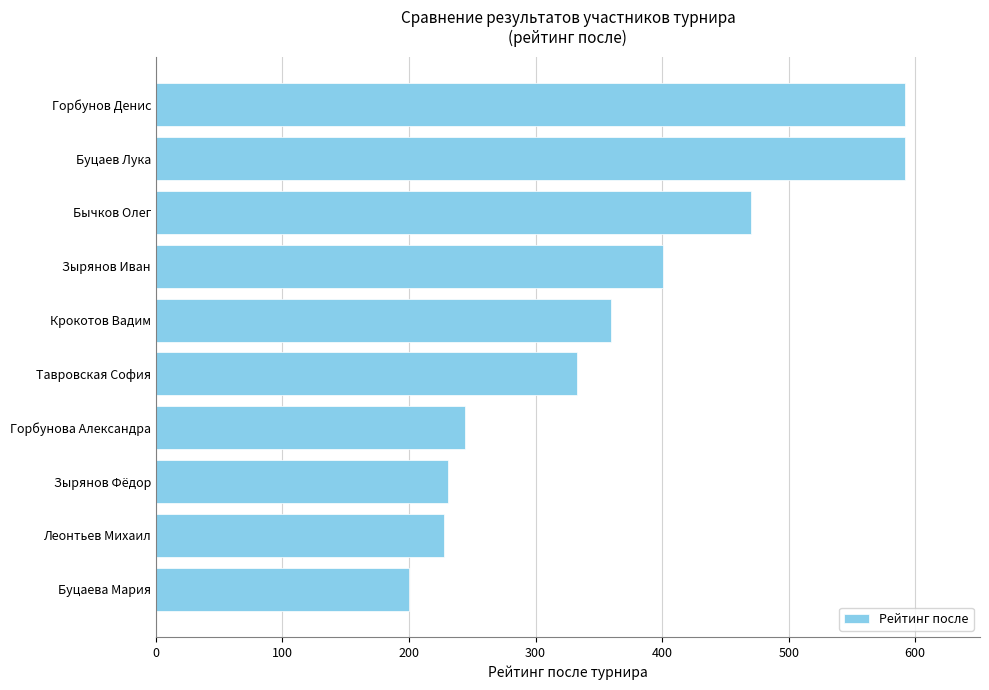

What value does the data have at Буцаева Мария, to the nearest 10?

200